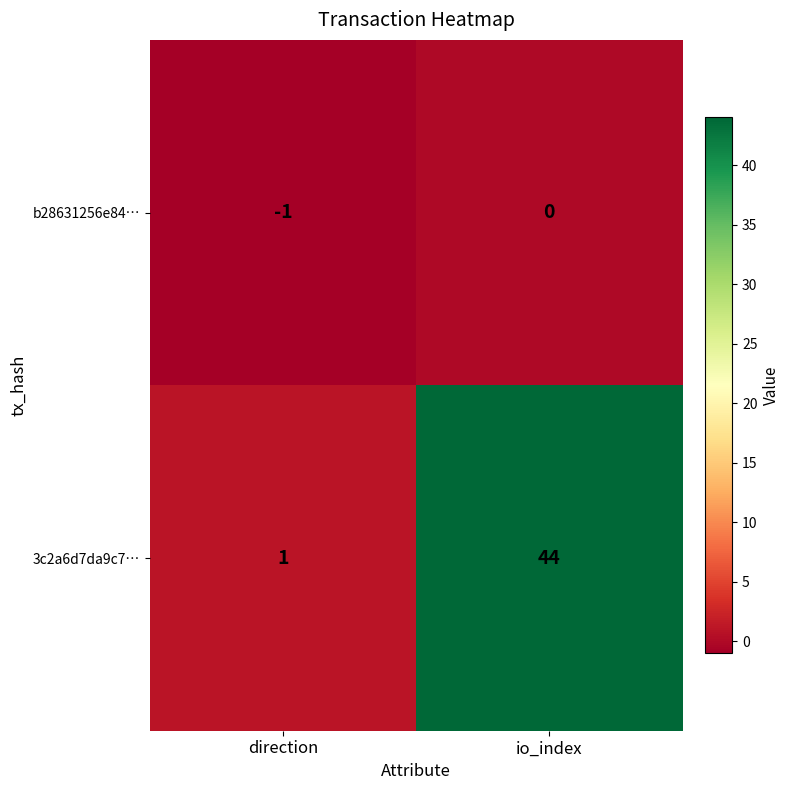

What is the difference between the highest and lowest values at io_index?

44